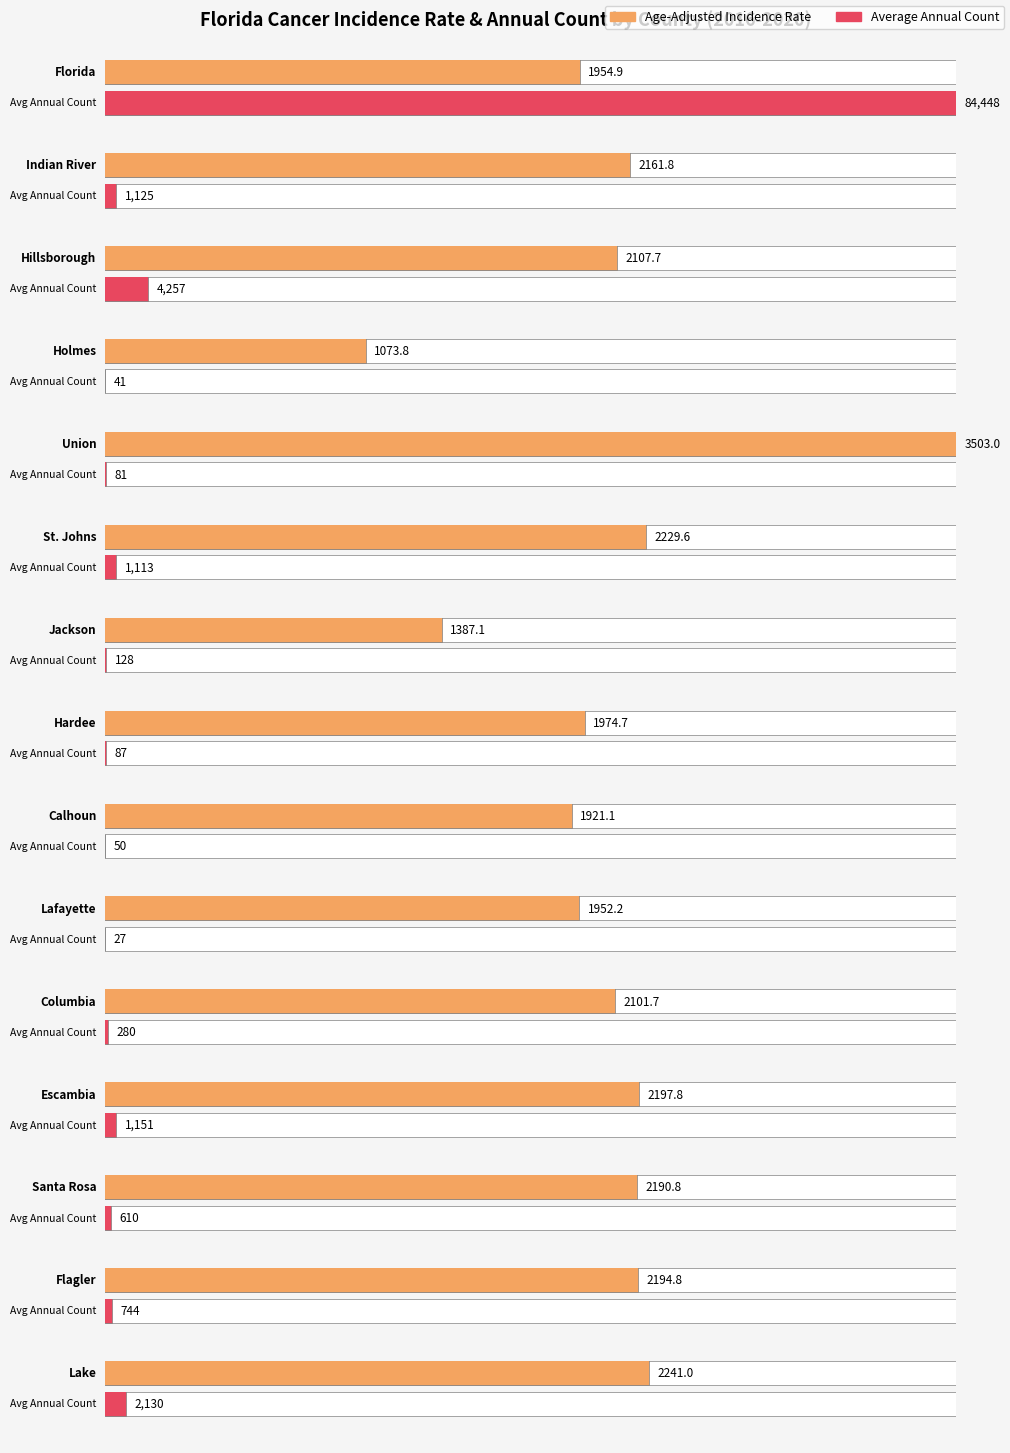

Where is Average Annual Count nearest to the value 42237?

Hillsborough